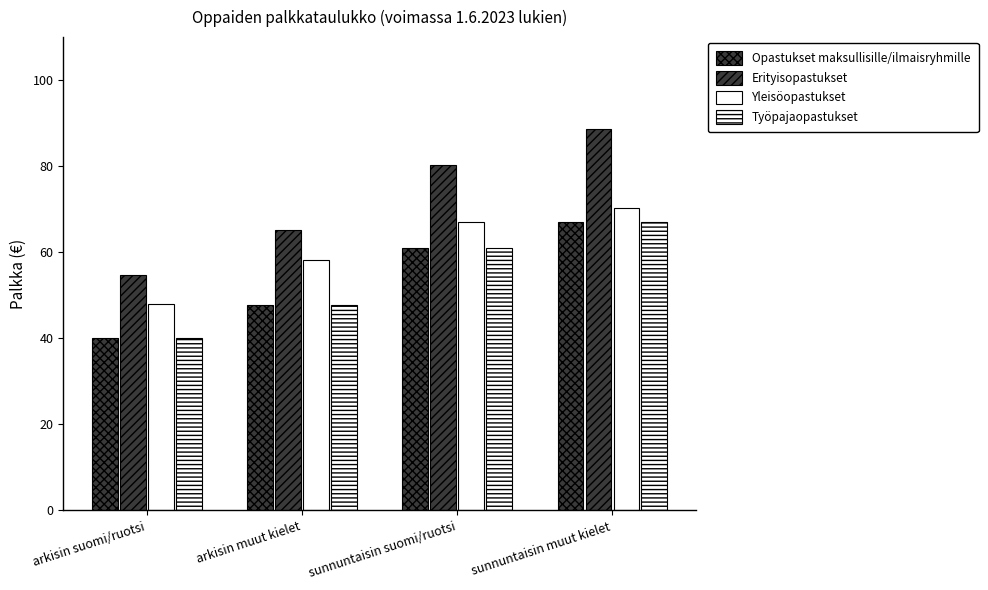

How many data points in Erityisopastukset are less than 80?

2